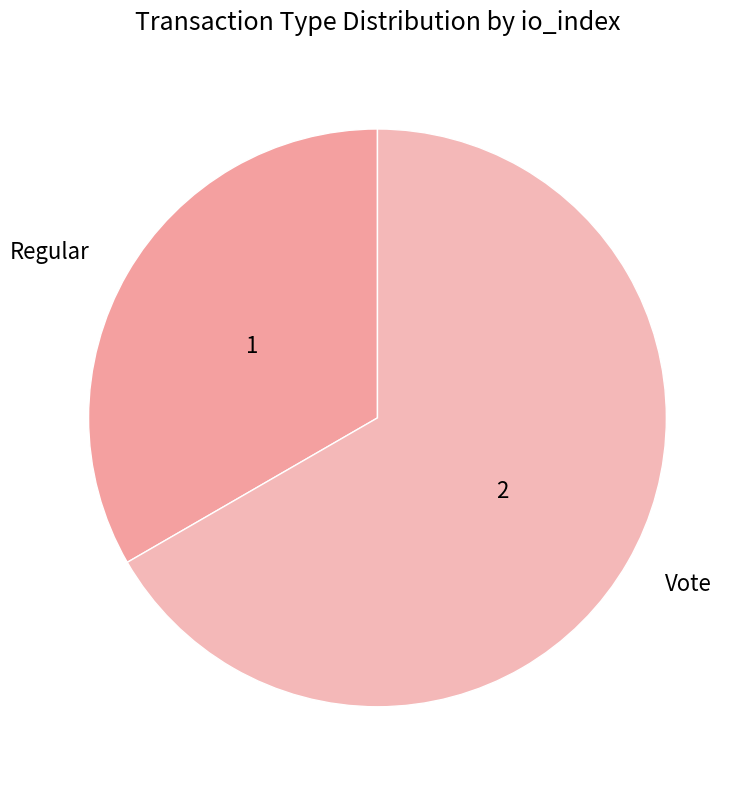

Does Regular account for over 50% of the chart?

No